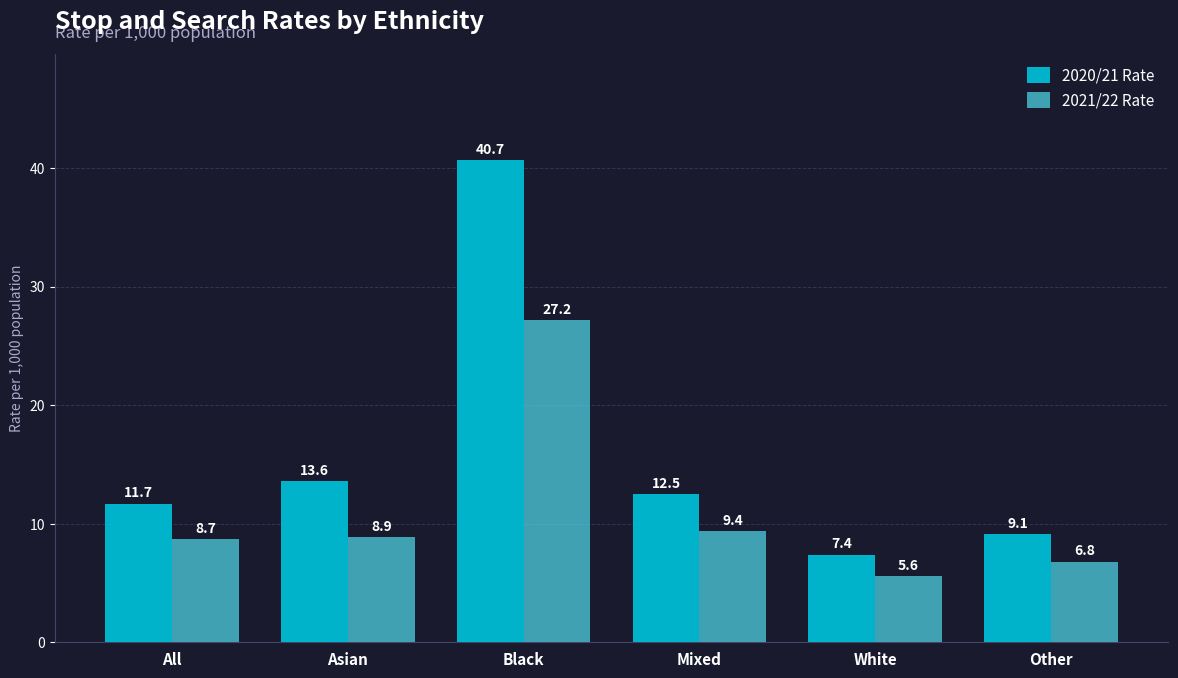

Reading left to right, extract all data points from this chart.

2020/21 Rate: 11.7	13.6	40.7	12.5	7.4	9.1
2021/22 Rate: 8.7	8.9	27.2	9.4	5.6	6.8